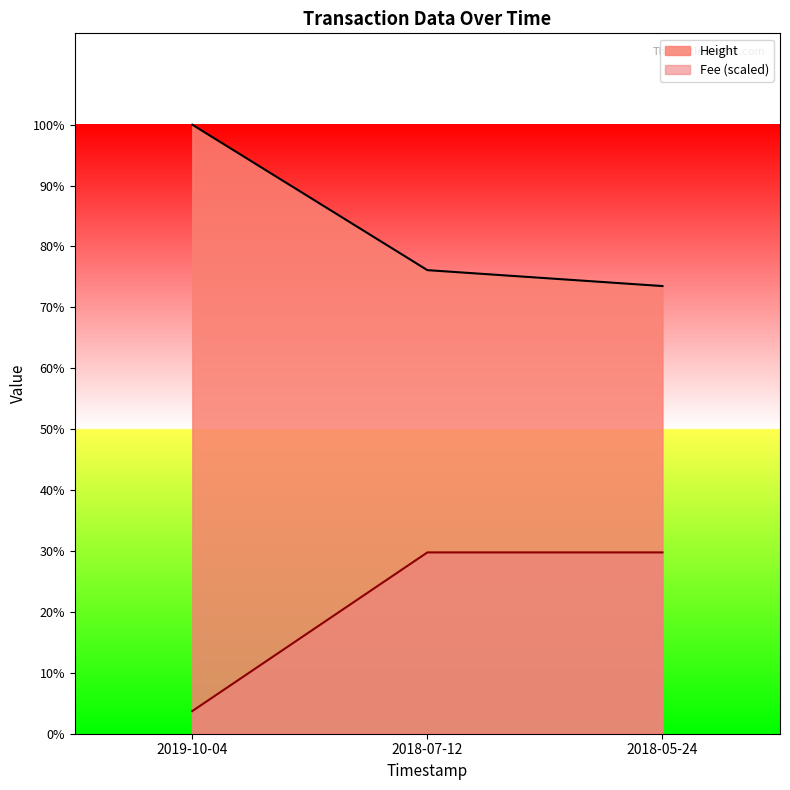

Reading left to right, list all the values displayed in this chart.

Height: 671802	511353	493805
Amount: 24990	200000	200000